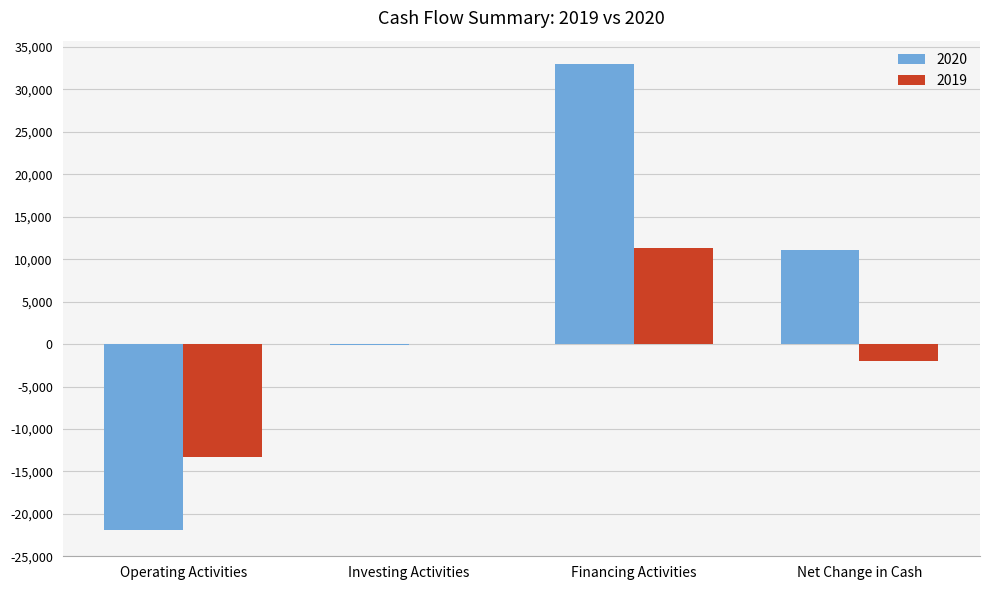

The value of 2019 at Investing Activities is -27. True or false?

True